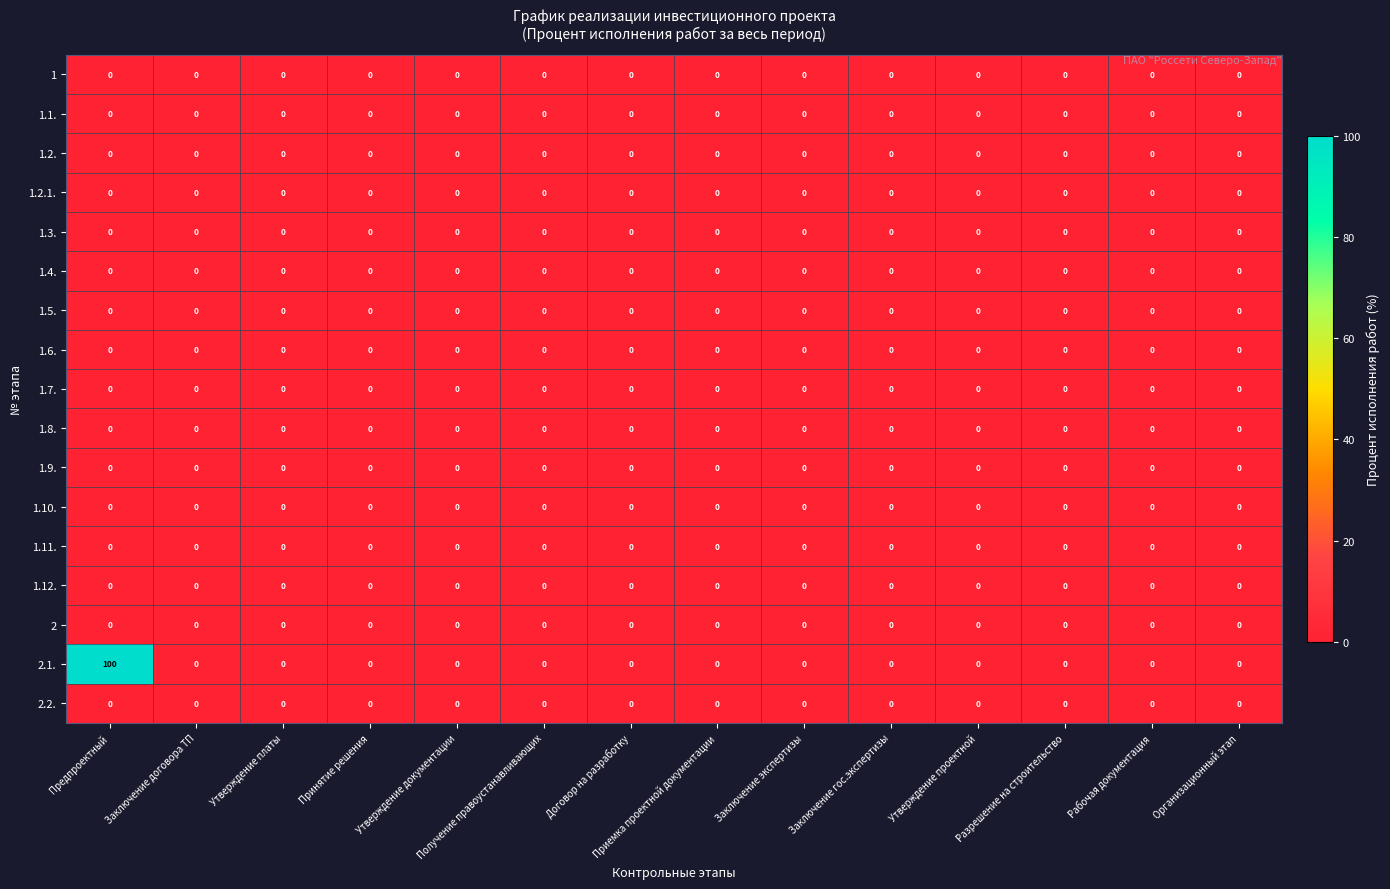

Which category has the highest value across all series?

Предпроектный